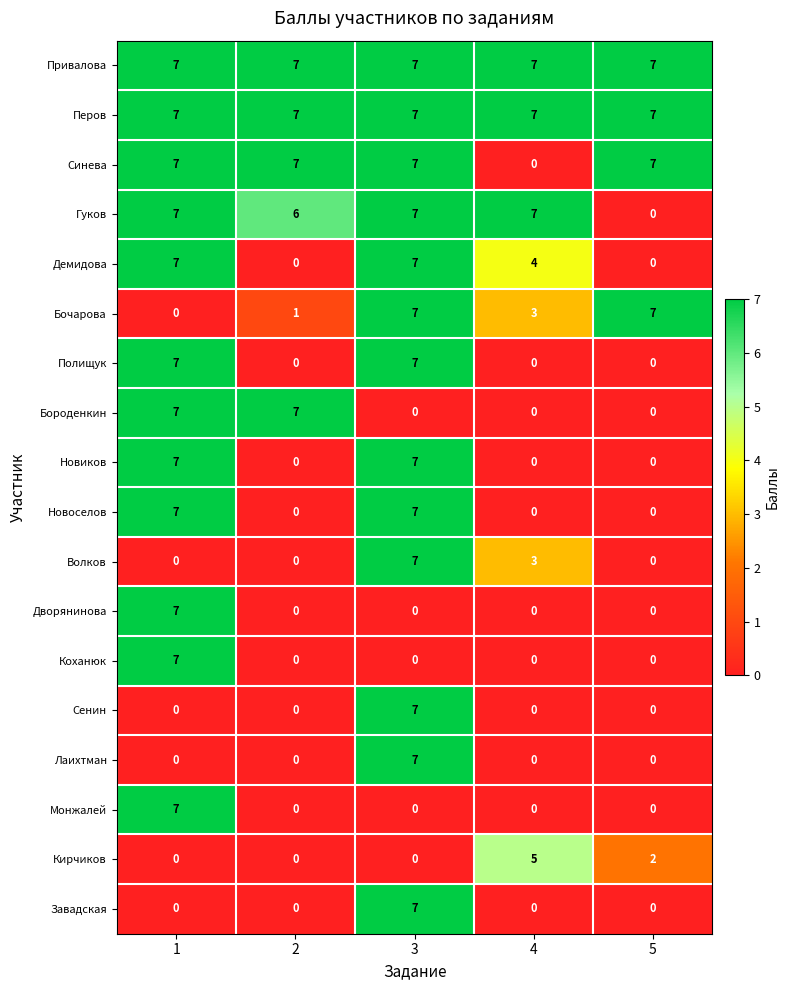

What is the difference between the highest and lowest values at 4?

7